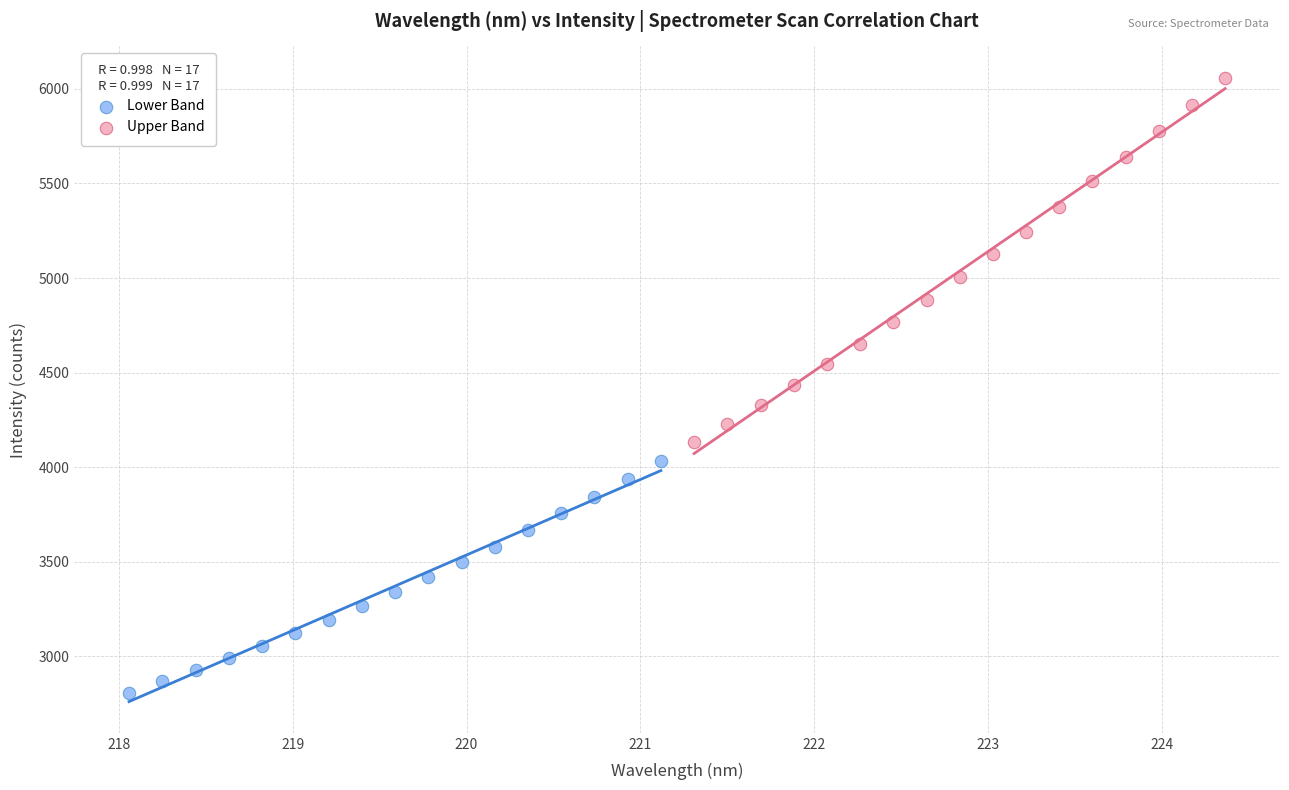

Which series contains the lowest Y value?

Lower Band